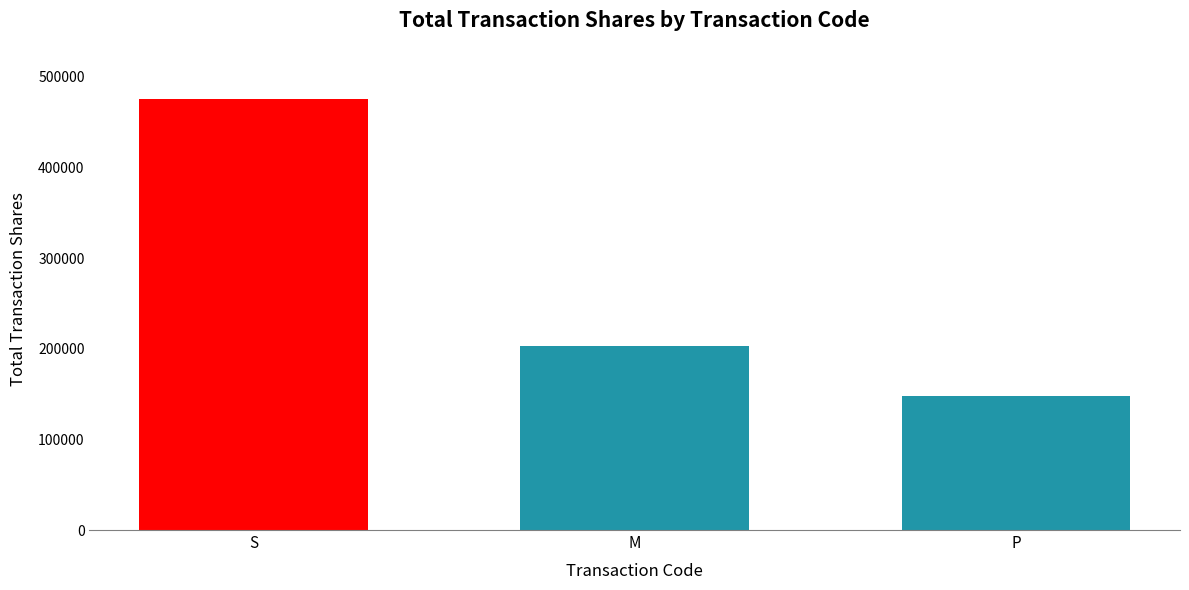

Is it true that the value at P is 82950?

False